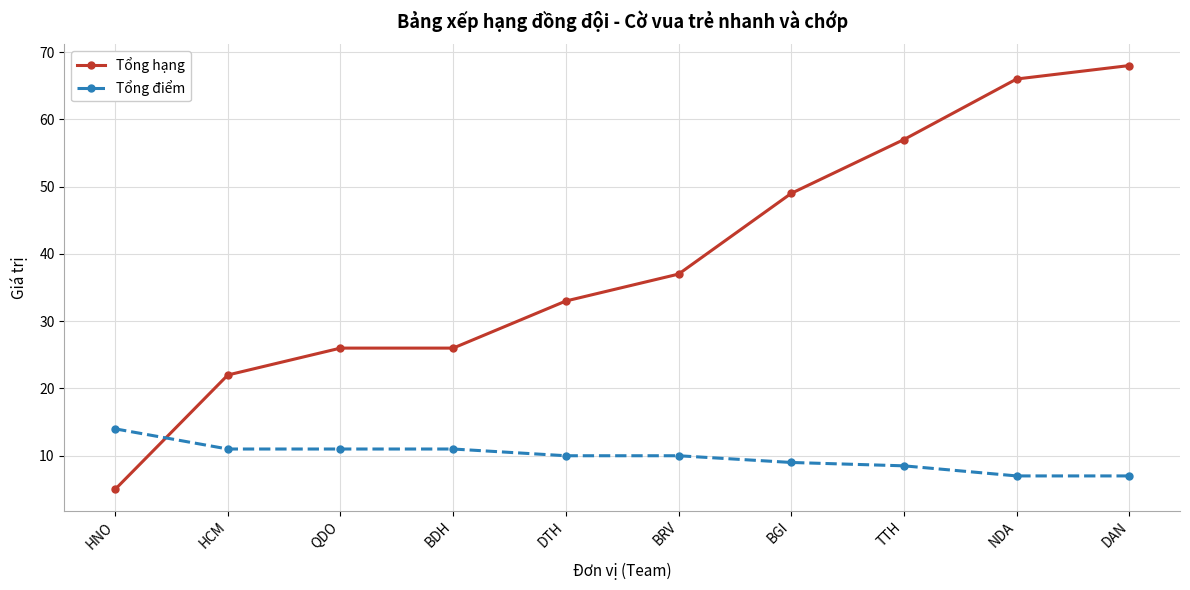

What are all the series names shown in the legend?

Tổng hạng, Tổng điểm